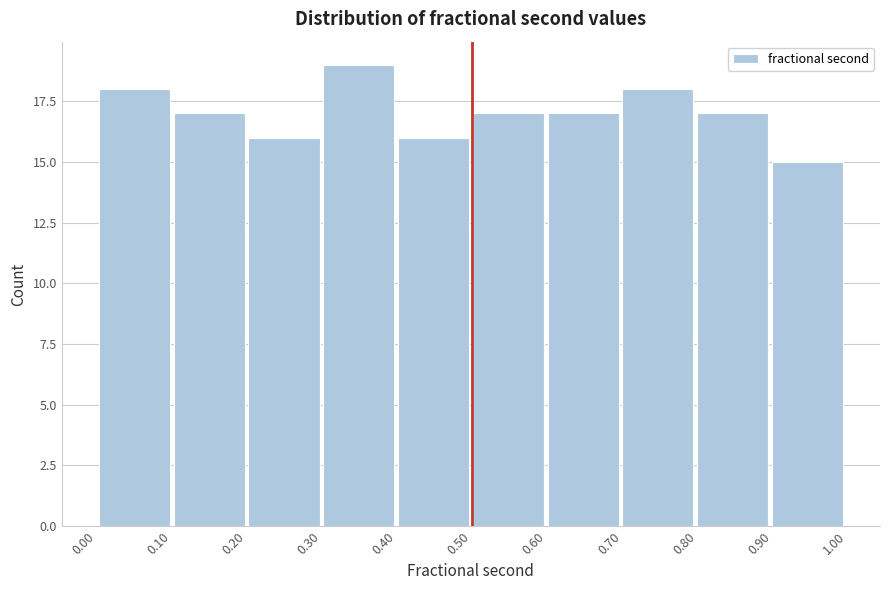

Reading left to right, transcribe this chart: for each bar, give the range it covers on the x-axis and its height. Neither the bar edges nor the heights are printed on the chart, so give them approximately, as read against the axes.

0.0 to 0.1: 18
0.1 to 0.2: 17
0.2 to 0.3: 16
0.3 to 0.4: 19
0.4 to 0.5: 16
0.5 to 0.6: 17
0.6 to 0.7: 17
0.7 to 0.8: 18
0.8 to 0.9: 17
0.9 to 1.0: 15